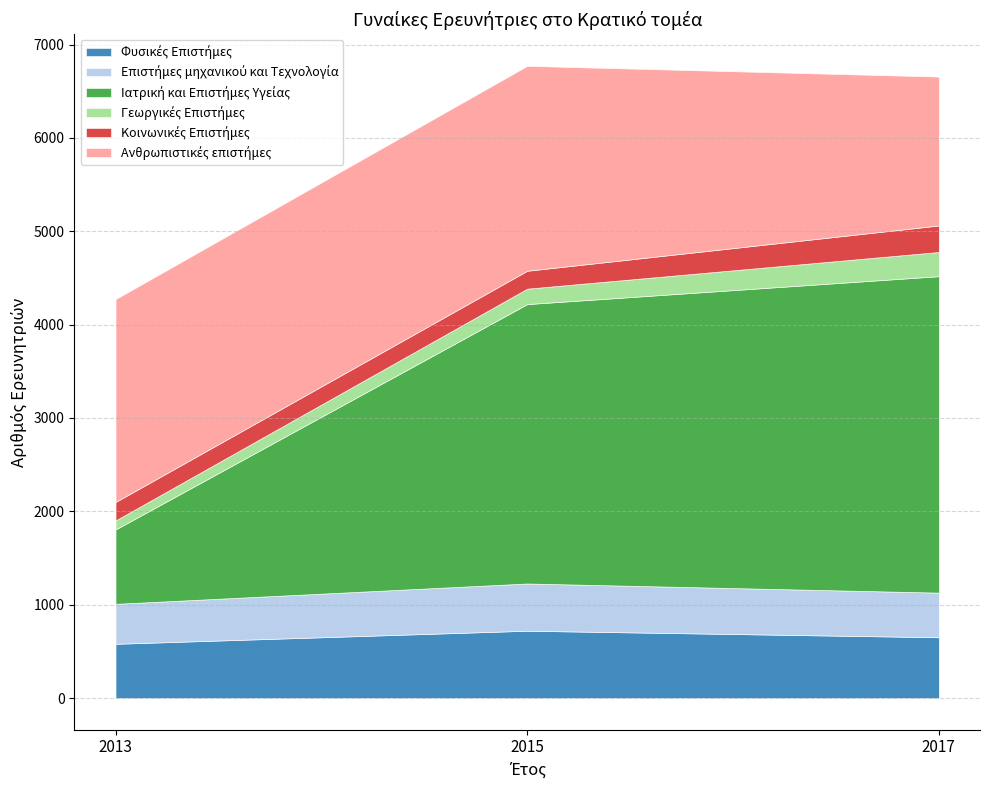

What is the total value across all series at 2013?

4273